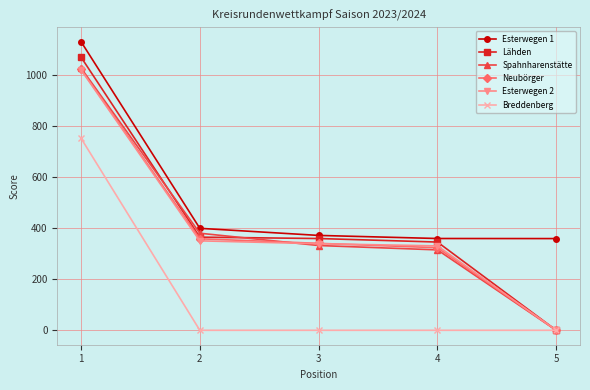

What is the difference between the Esterwegen 1 values at 3 and 5?

12.4